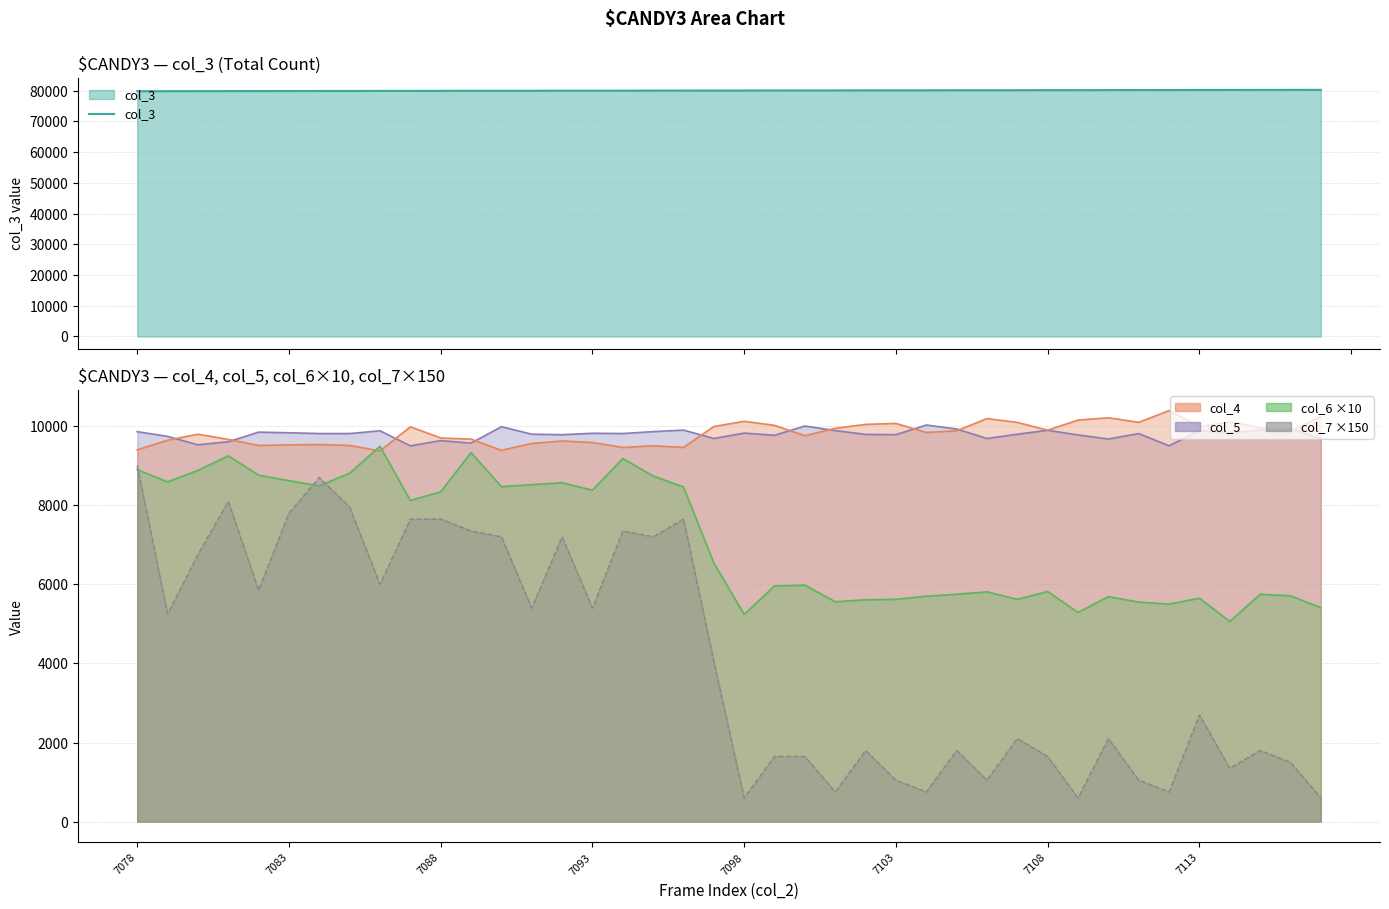

Is it true that the value at 9 is 79929?

True